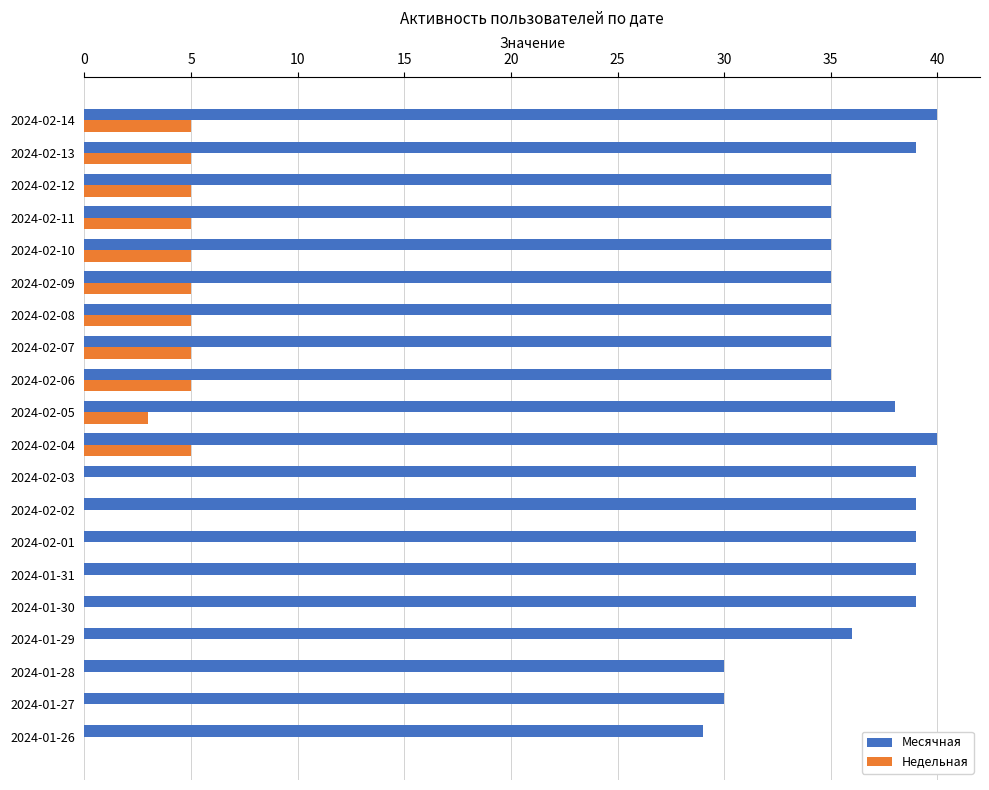

What is the sum of the Месячная values at 2024-02-11 and 2024-02-08?

70